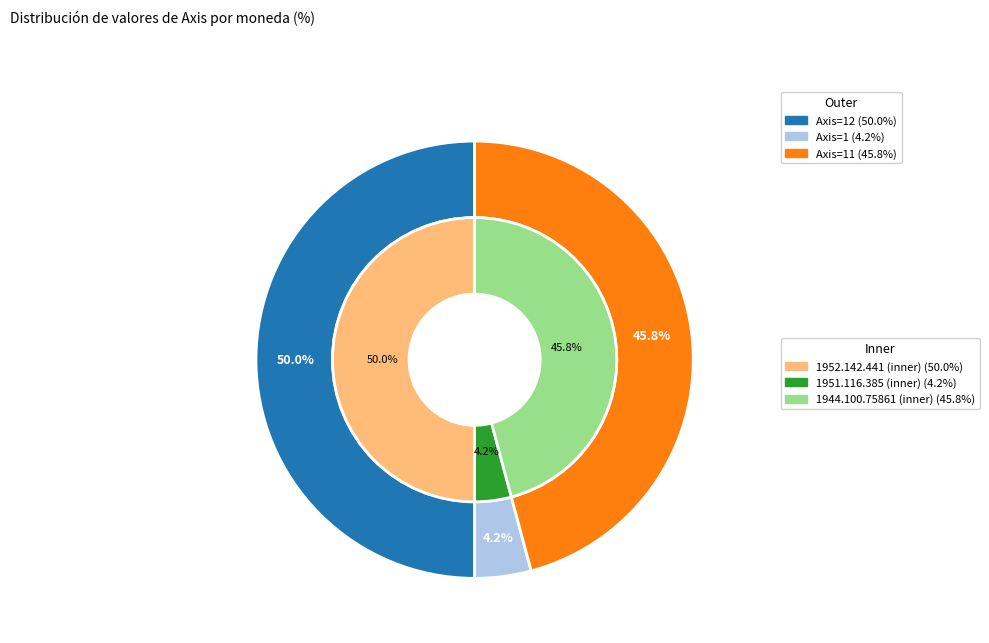

Count the number of slices in the pie.

3